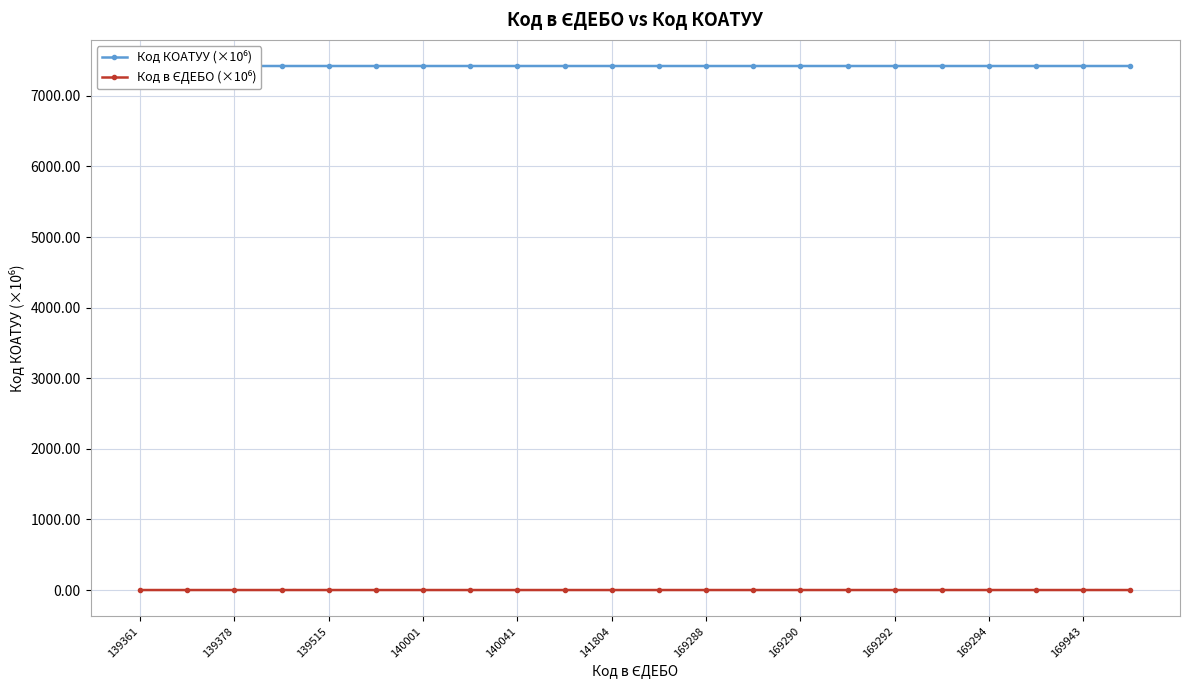

Where is the first local minimum for Код КОАТУУ (×10⁶)?

139515